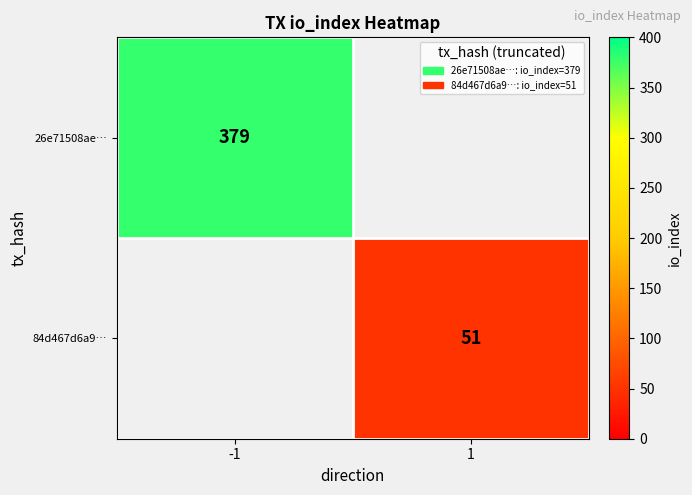

True or false: 26e71508ae… has a value of 594 at -1.

False